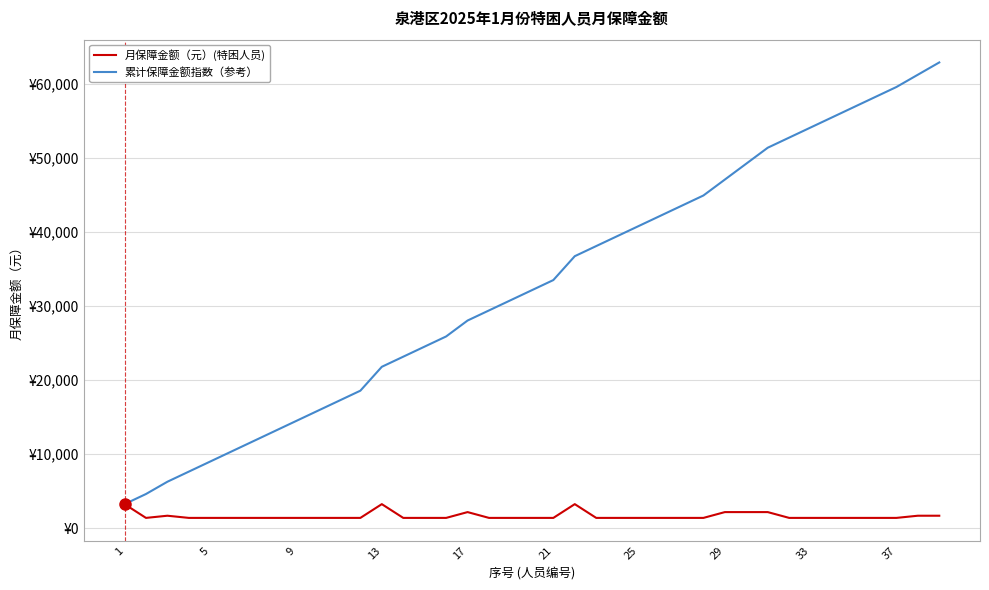

At how many categories does at least one series exceed 56026?

5